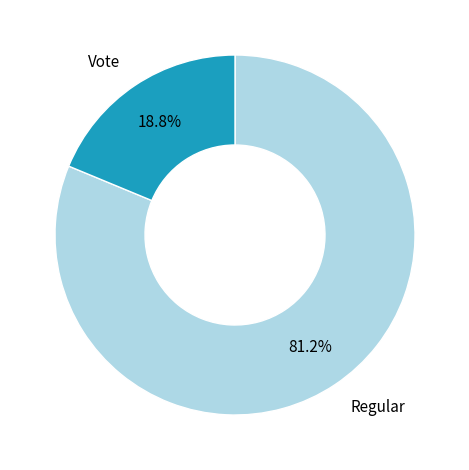

Is there any slice that represents more than half of the pie?

Yes